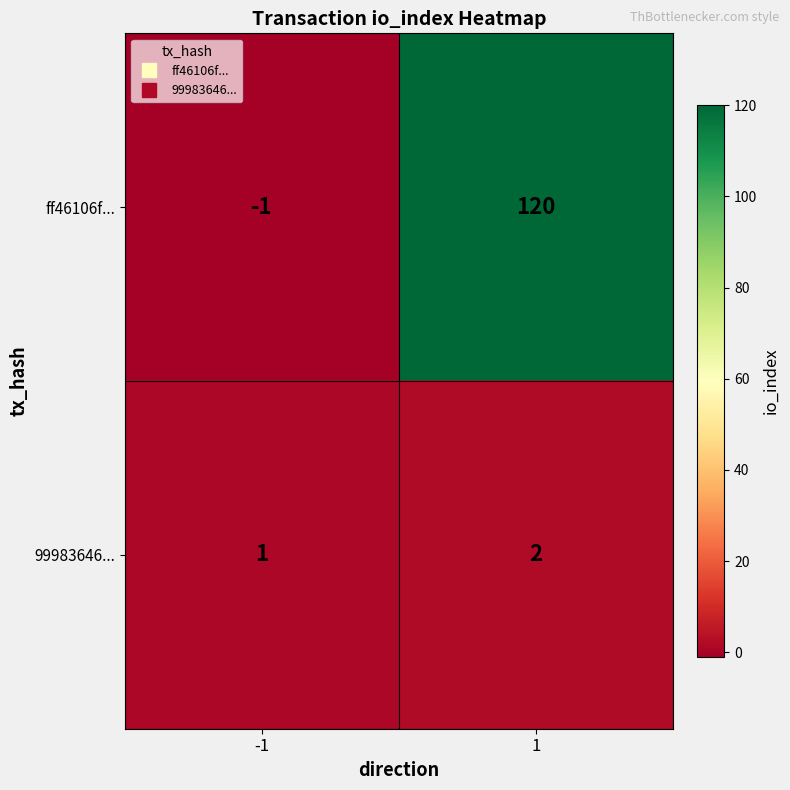

At -1, list the series in order from smallest to largest.

ff46106f..., 99983646...